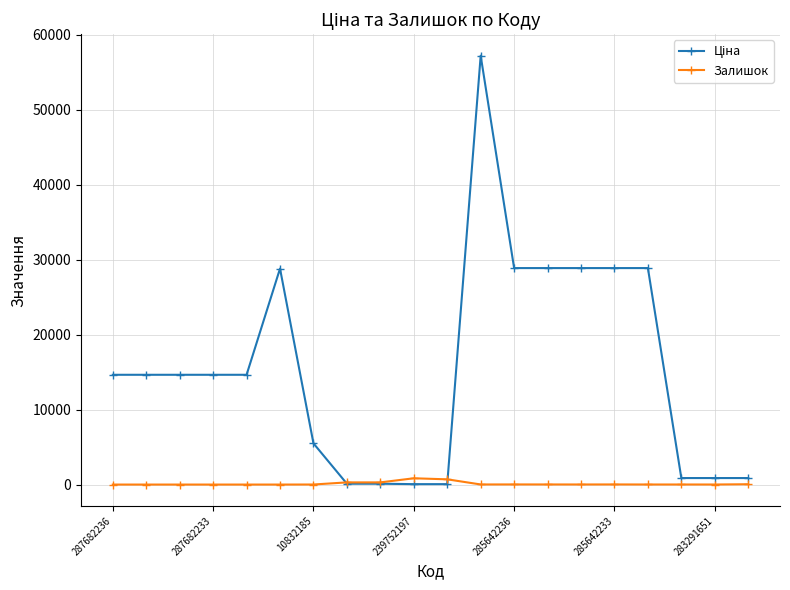

At how many categories does at least one series exceed 21589?

7